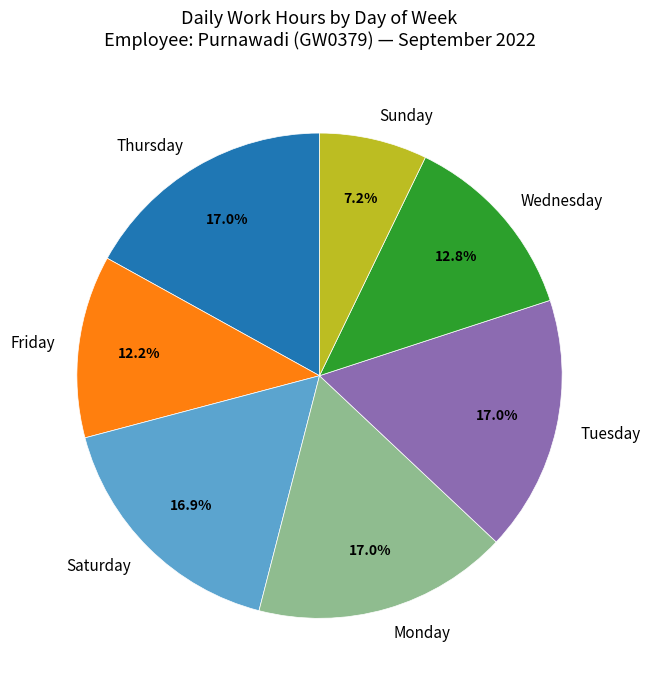

Is there any slice that represents more than half of the pie?

No